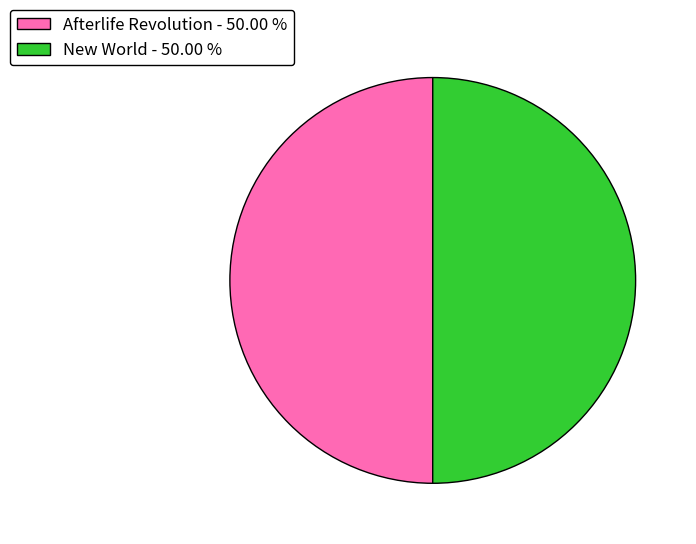

Is the sum of Afterlife Revolution - 50.00 % and New World - 50.00 % greater than half?

Yes